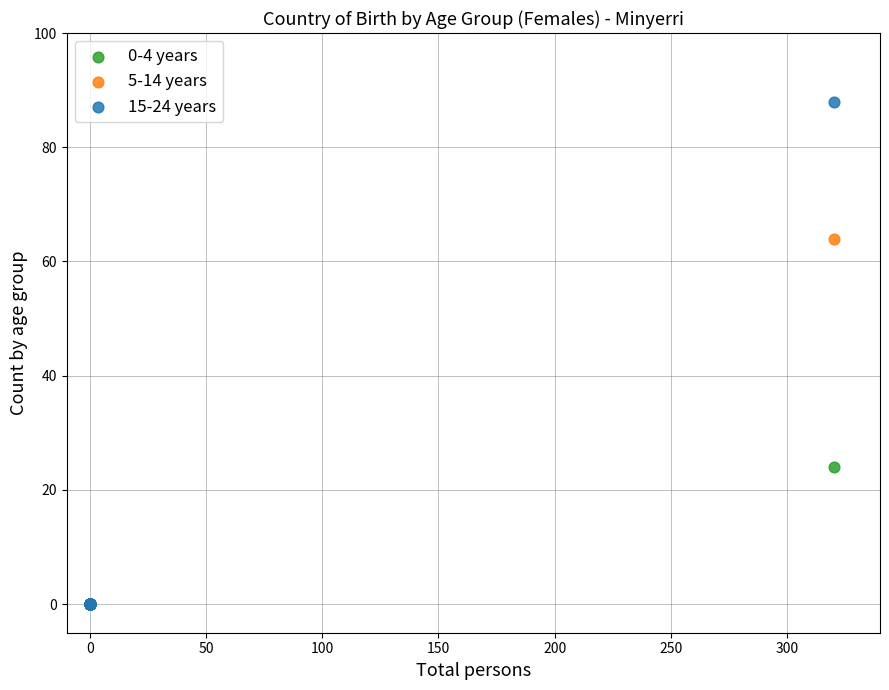

What are all the series names shown in the legend?

0-4 years, 5-14 years, 15-24 years